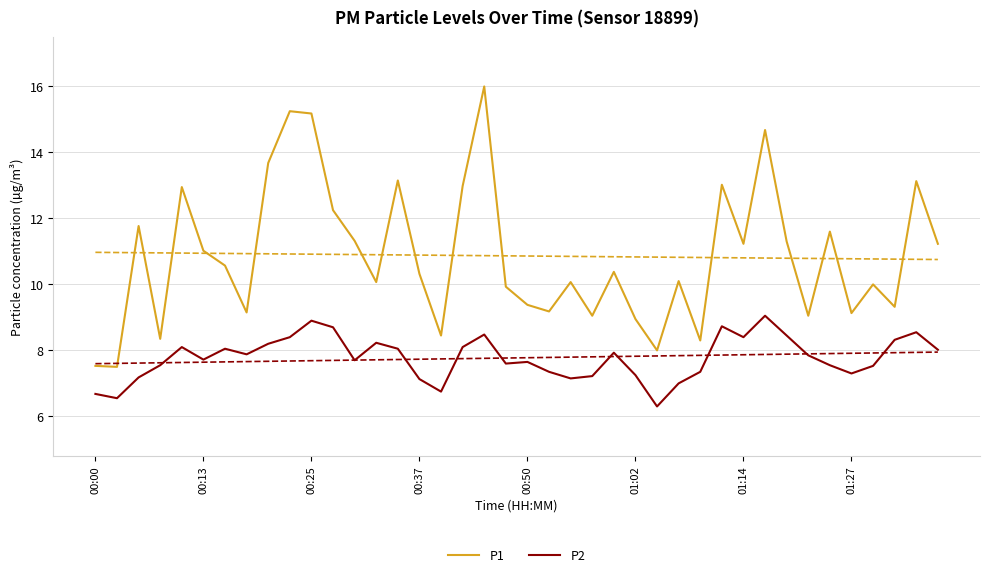

Which series has the largest total across all categories?

P1